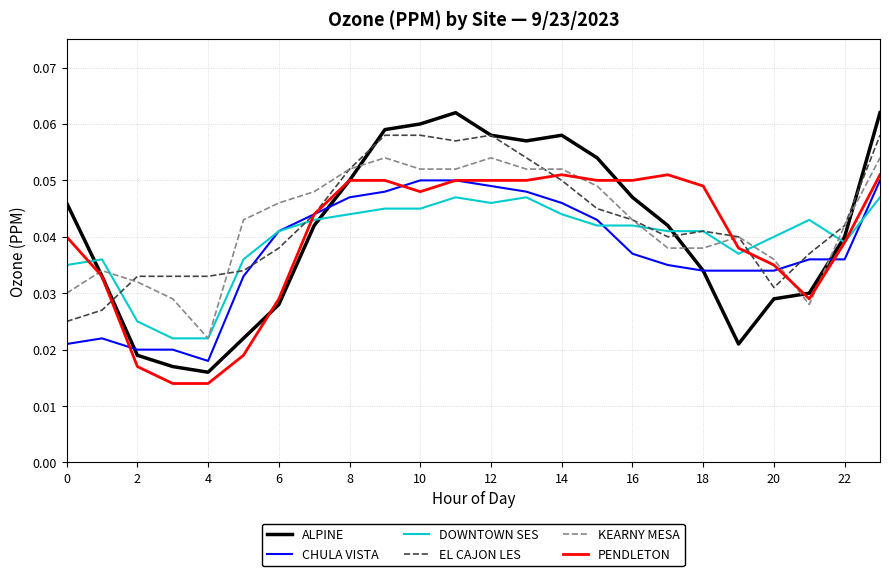

After their last crossing, which series has the higher values: PENDLETON or KEARNY MESA?

KEARNY MESA